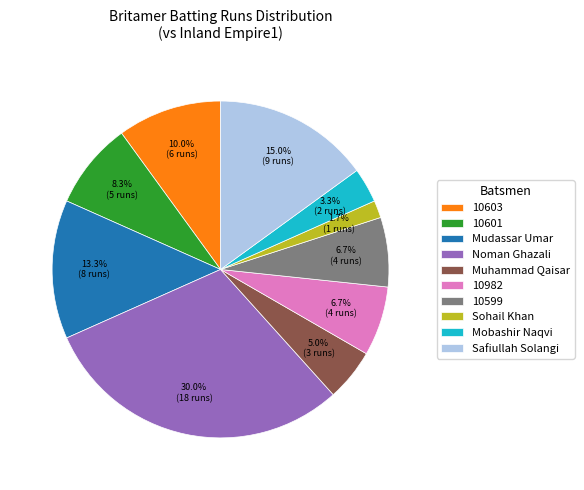

What is the ratio of the value at 10601 to the value at 10599?

1.2